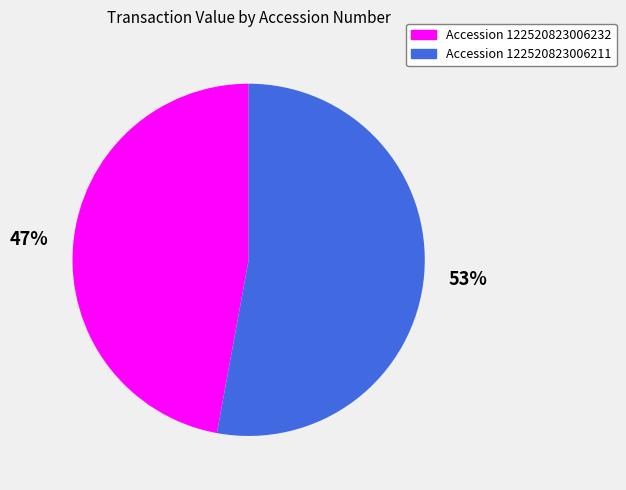

Does any single category account for the majority?

Yes